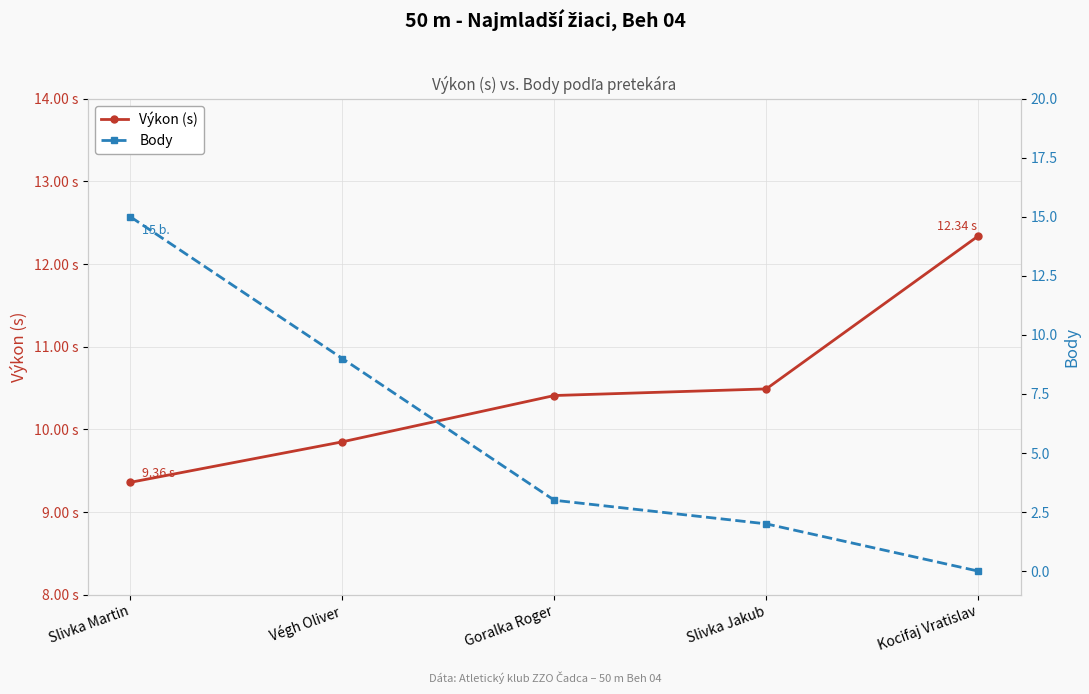

What is the difference between the highest and lowest values at Slivka Jakub?

8.5